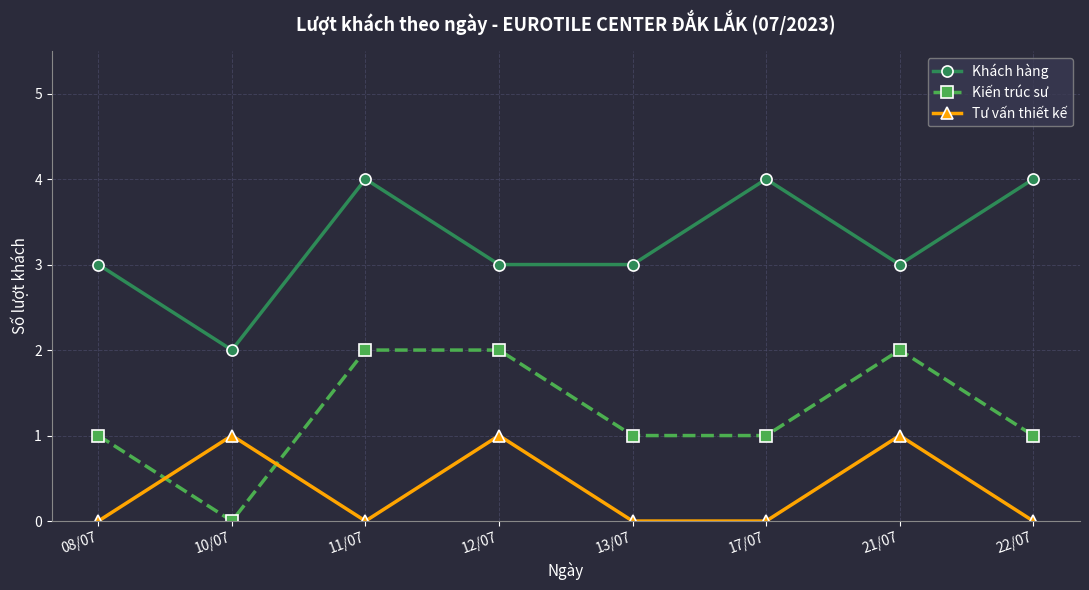

Rank the series by their average value, from highest to lowest.

Khách hàng, Kiến trúc sư, Tư vấn thiết kế